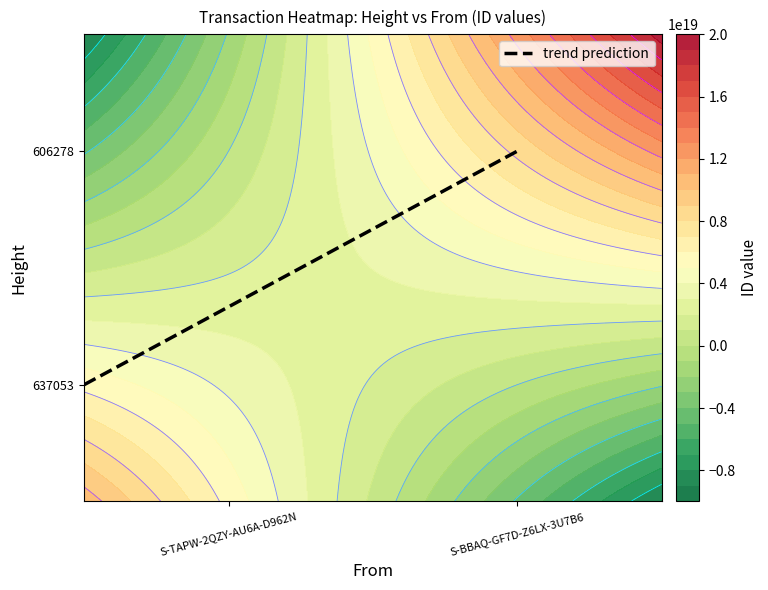

The value at S-TAPW-2QZY-AU6A-D962N is 0.2. True or false?

False